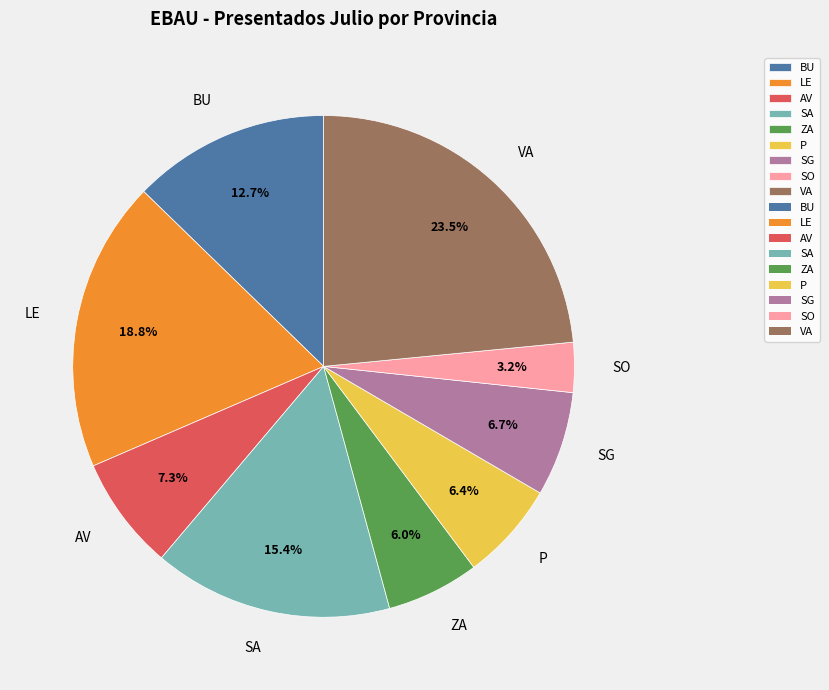

To the nearest percent, what is the combined percentage of P and AV?

14%